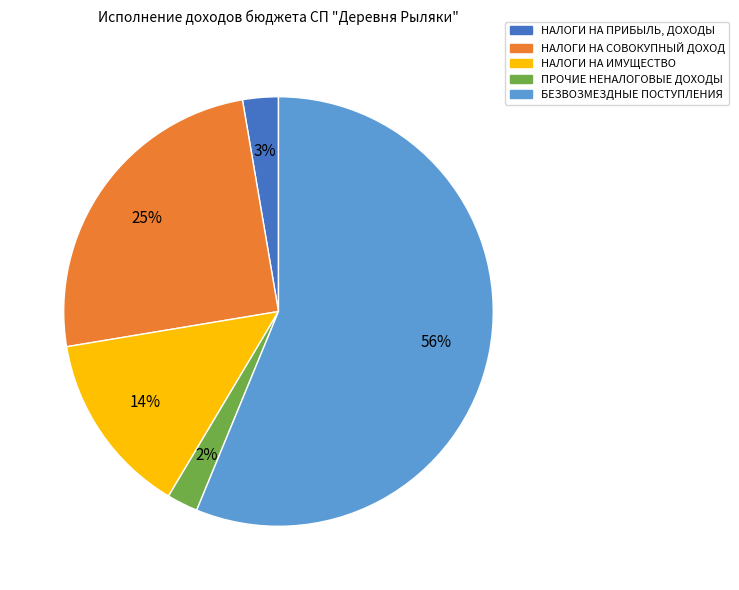

To the nearest percent, what percentage of the pie is НАЛОГИ НА СОВОКУПНЫЙ ДОХОД?

25%